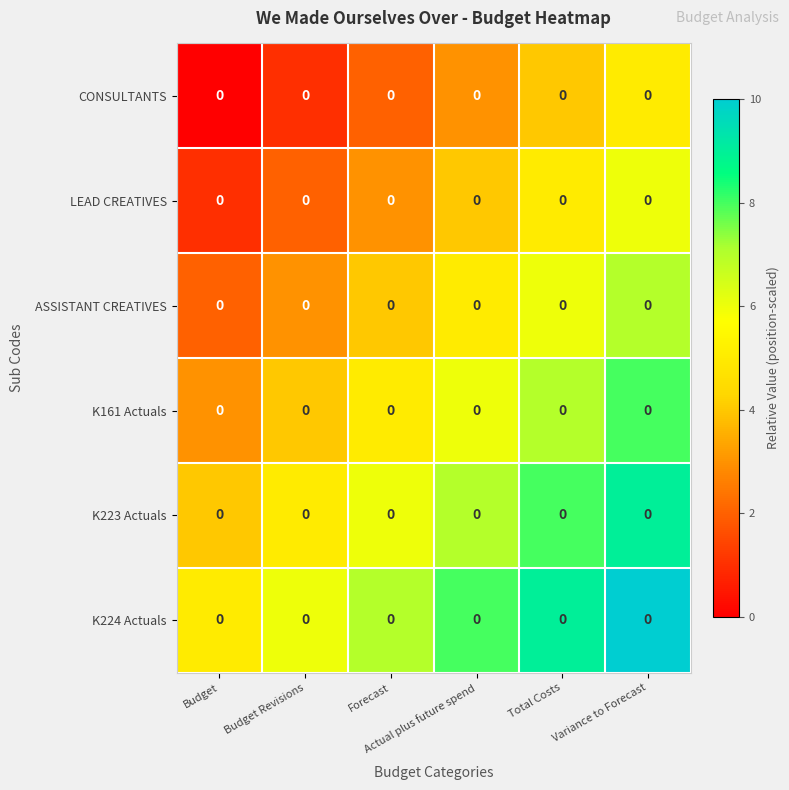

Is the value of LEAD CREATIVES at Total Costs greater than the value of CONSULTANTS at Variance to Forecast?

No